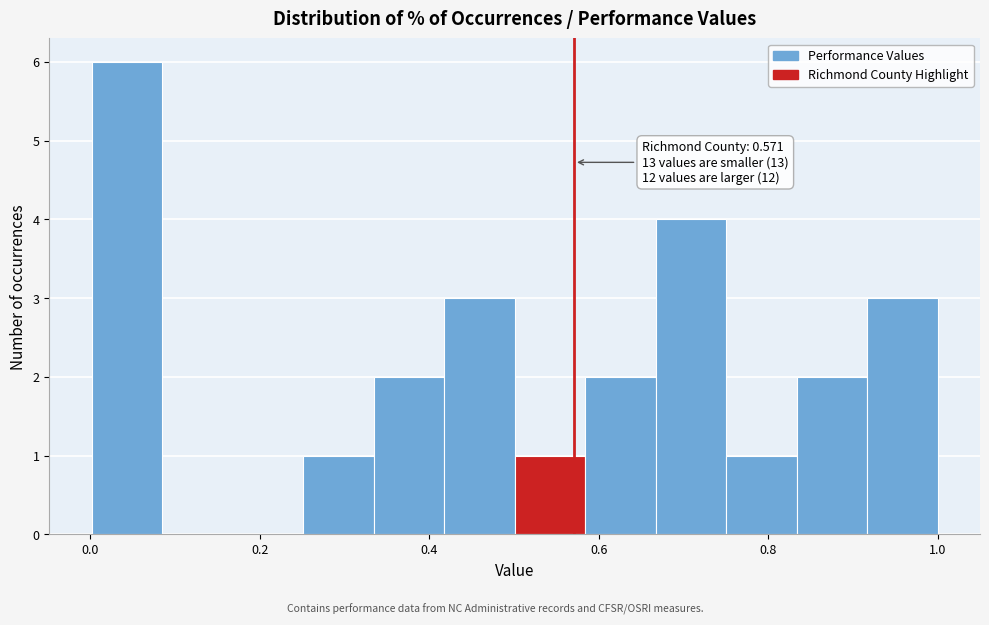

Over which range of the x-axis is the bar tallest?

0.00 to 0.08